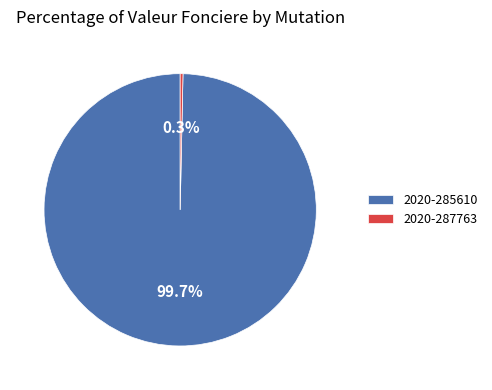

Is 2020-285610 the majority of the pie?

Yes